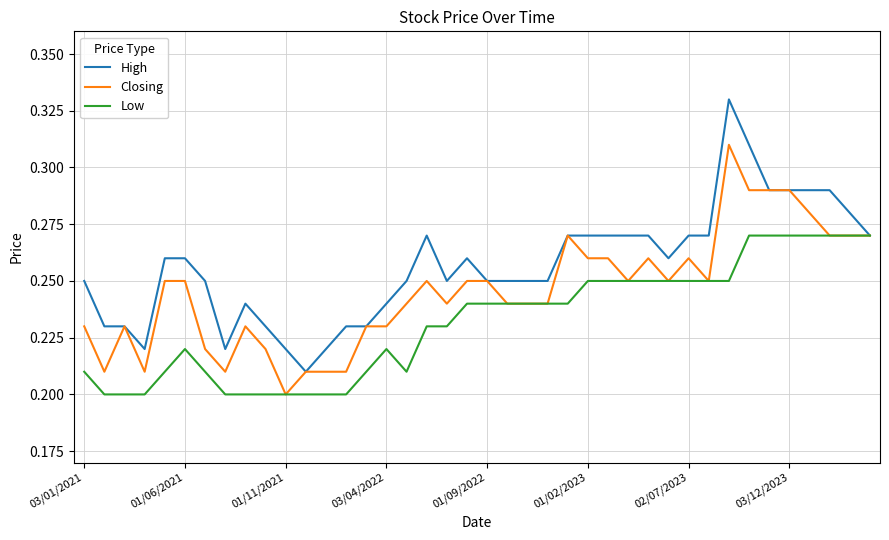

How many Low values are between 0 and 1?

40